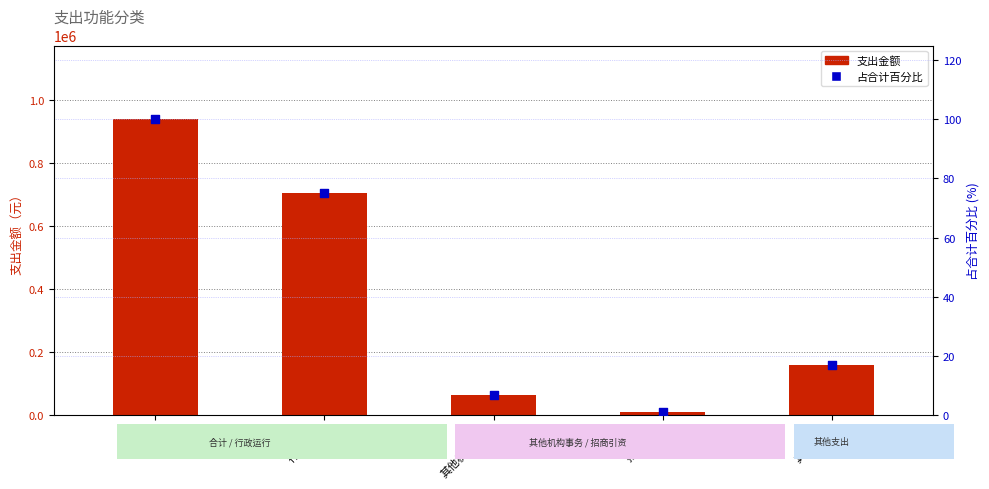

Which series contains the highest Y value?

支出金额